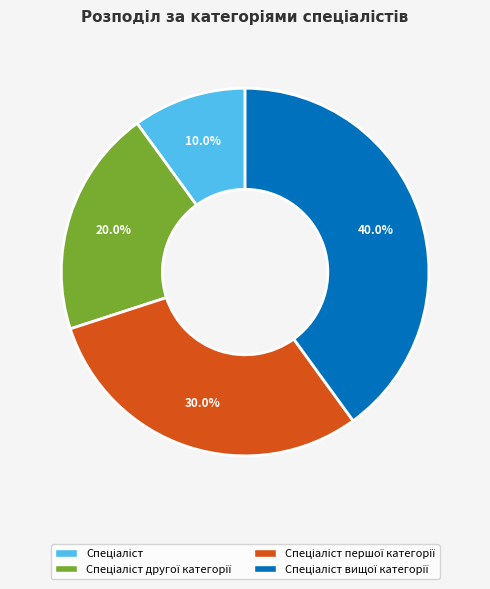

How many segments does this pie chart have?

4